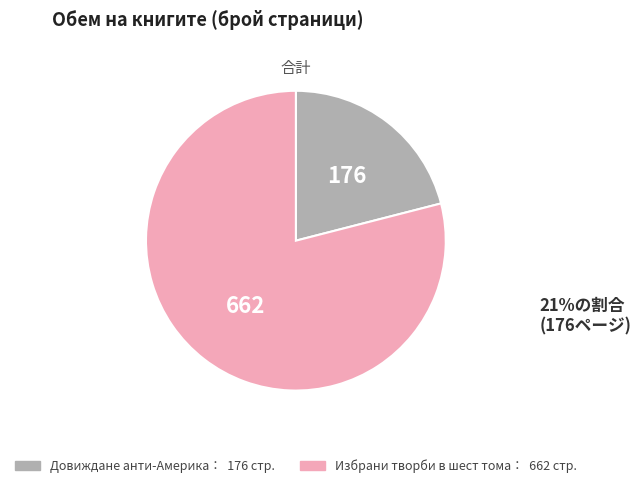

How many segments does this pie chart have?

2